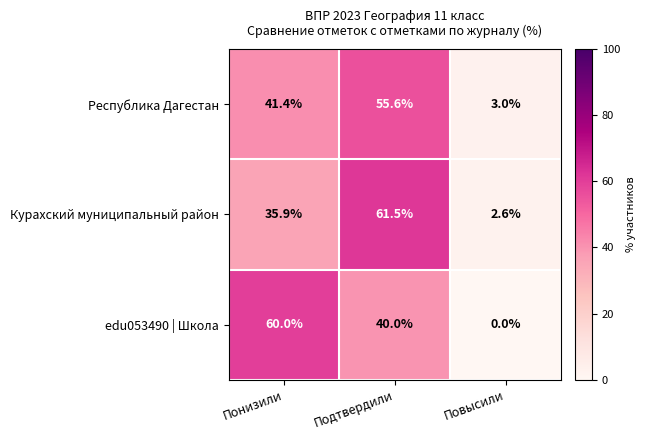

Where is edu053490 | Школа nearest to the value 30?

Подтвердили